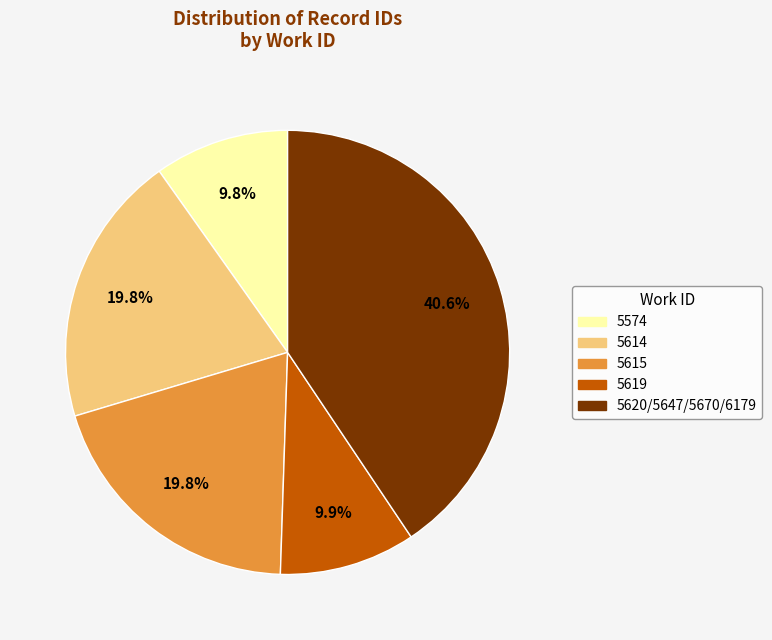

Is there any slice that represents more than half of the pie?

No